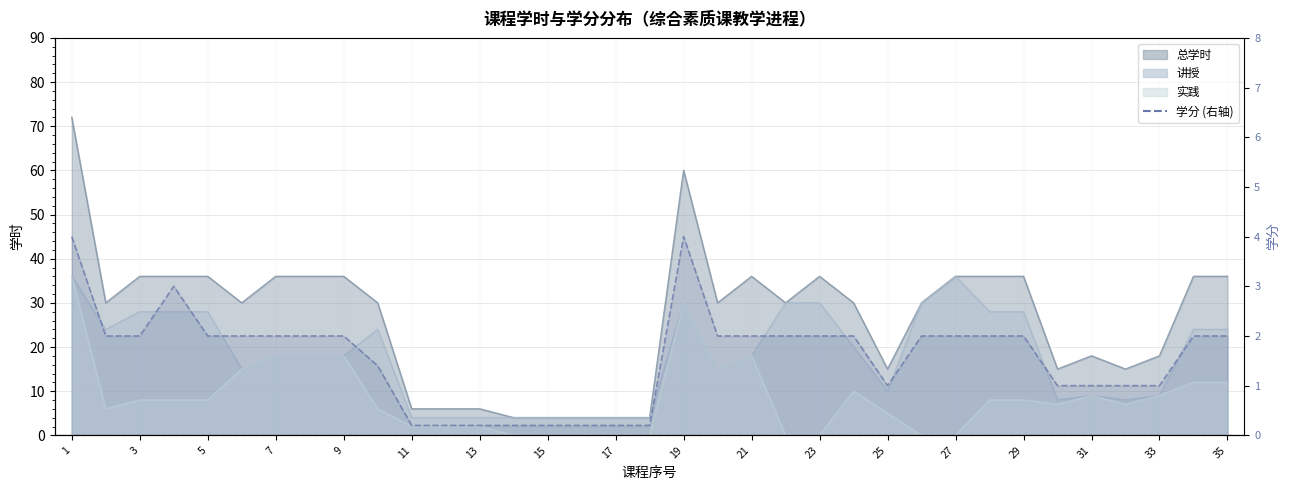

What is the sum of all 讲授 values?

626.0